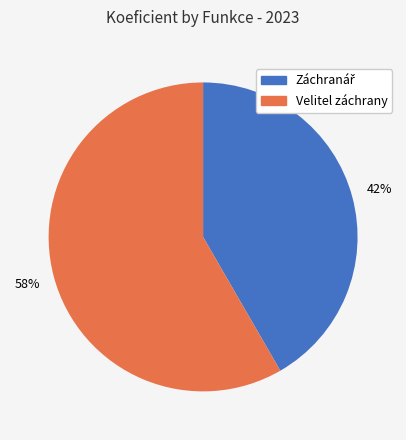

Is there any slice that represents more than half of the pie?

Yes